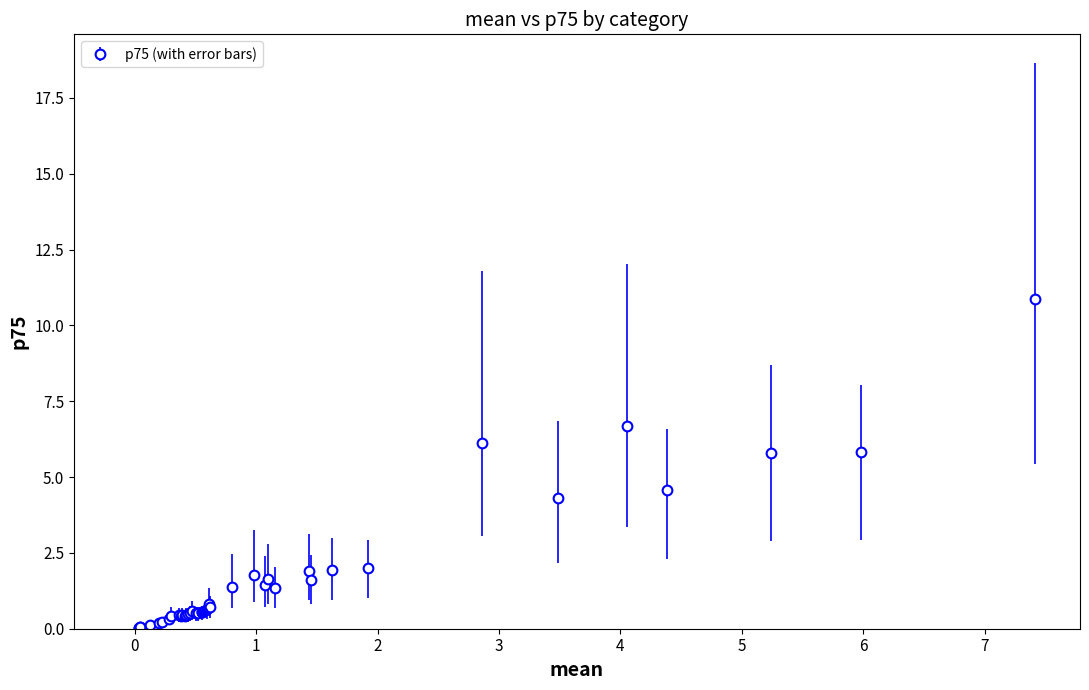

What is the difference between the maximum and second lowest values?

10.8